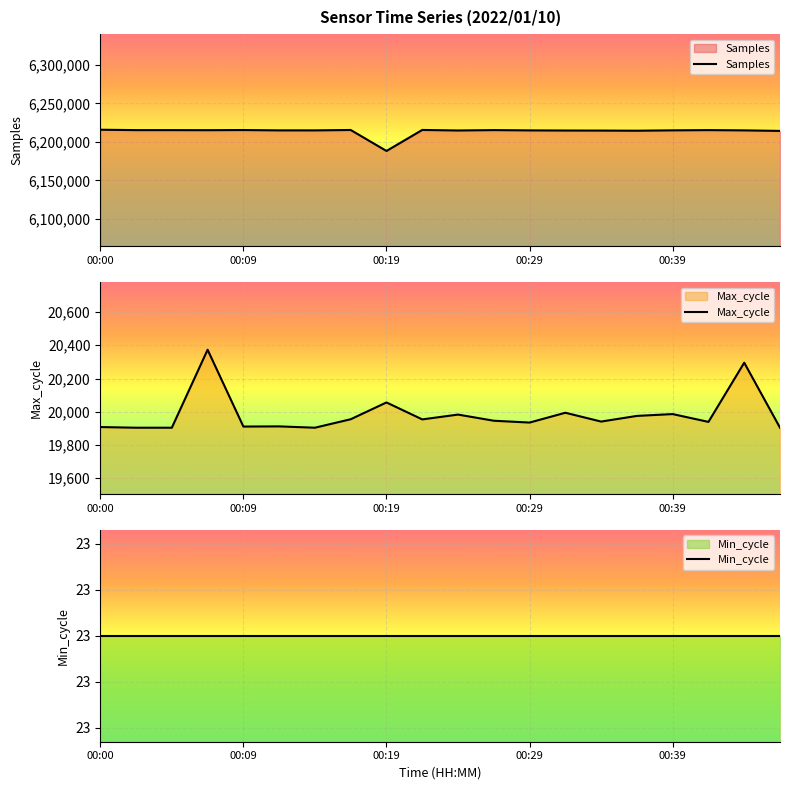

How many categories are shown in the chart?

20